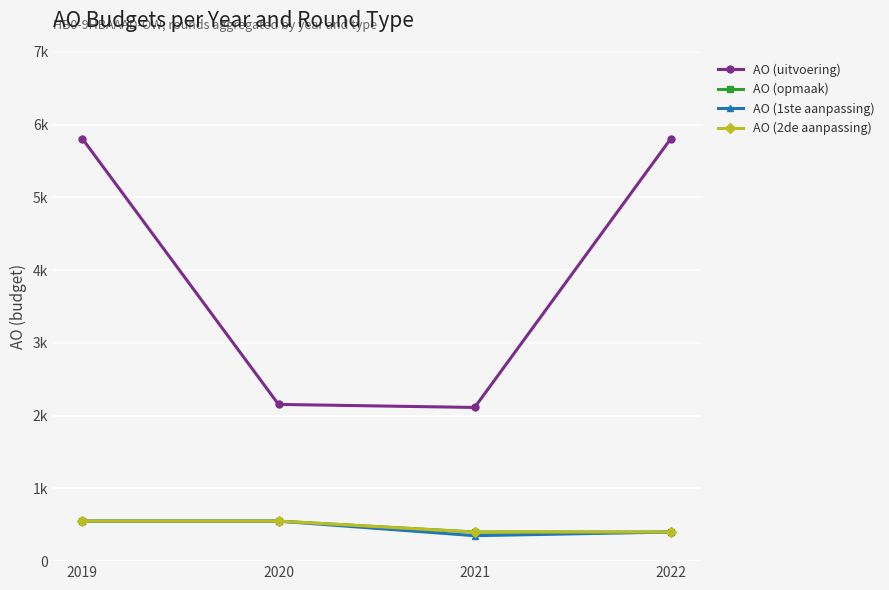

True or false: AO (1ste aanpassing) and AO (2de aanpassing) cross at least once.

False